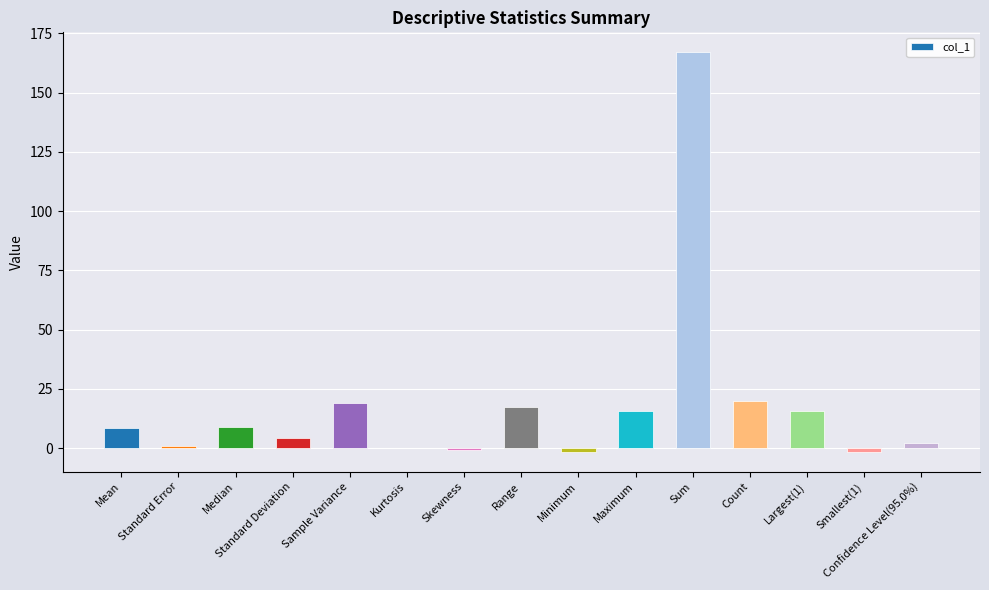

Where does the data first go above 8?

Mean